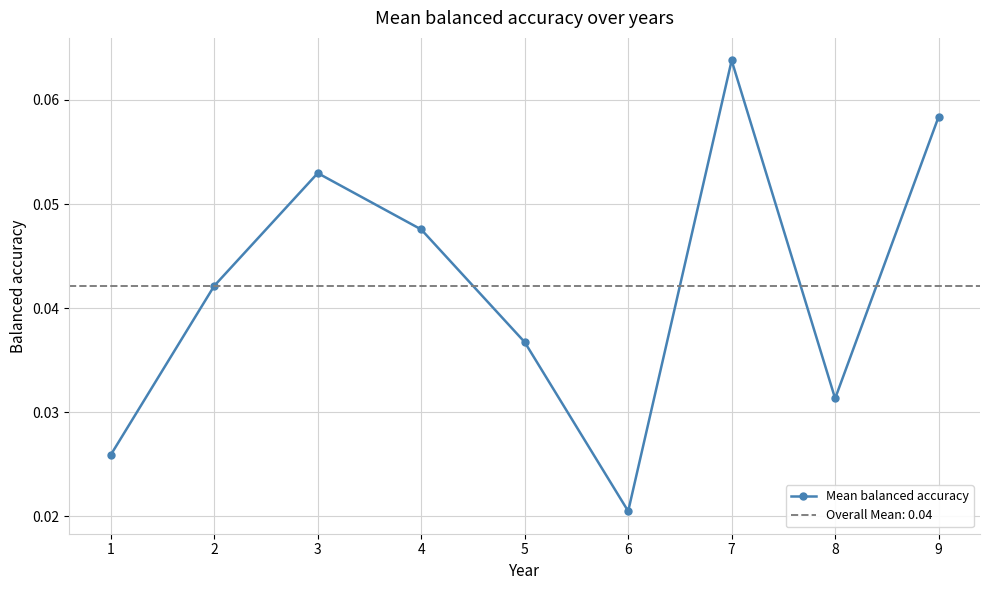

How many points are higher than both their immediate neighbors (excluding endpoints)?

2